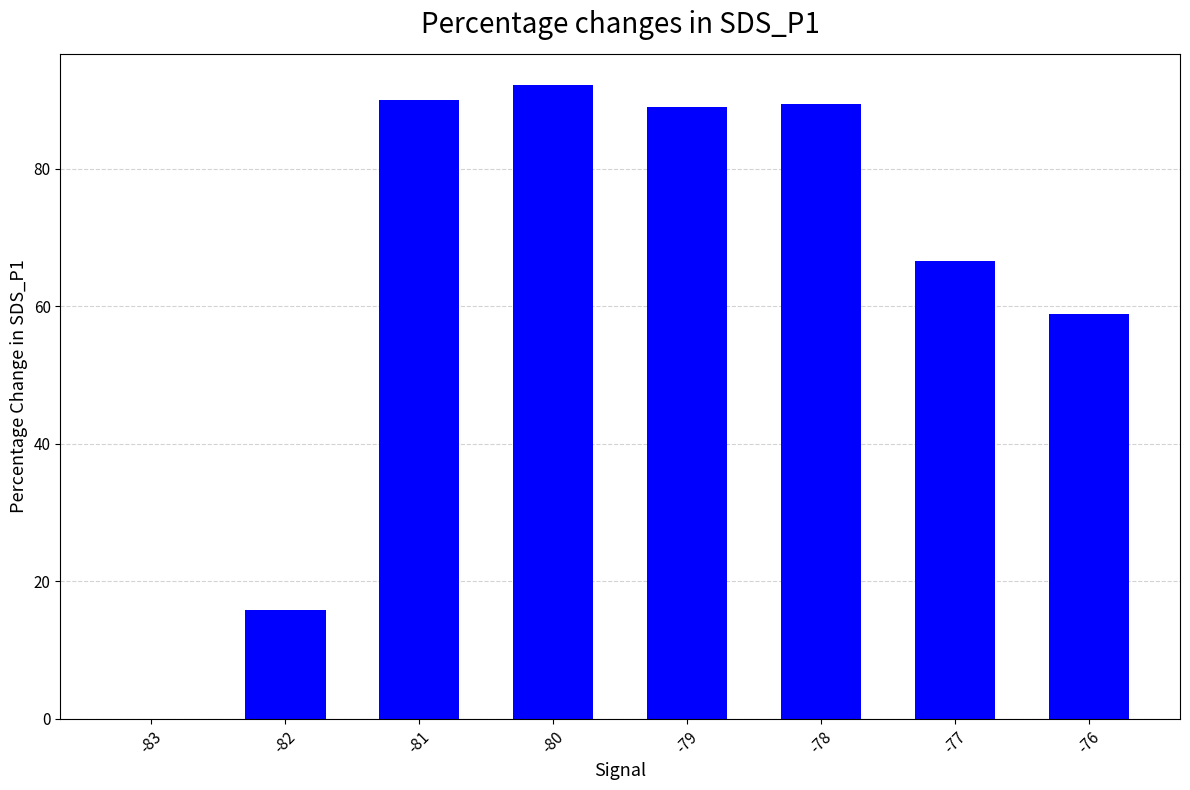

The chart shows a value of 66.6 at -77. True or false?

True